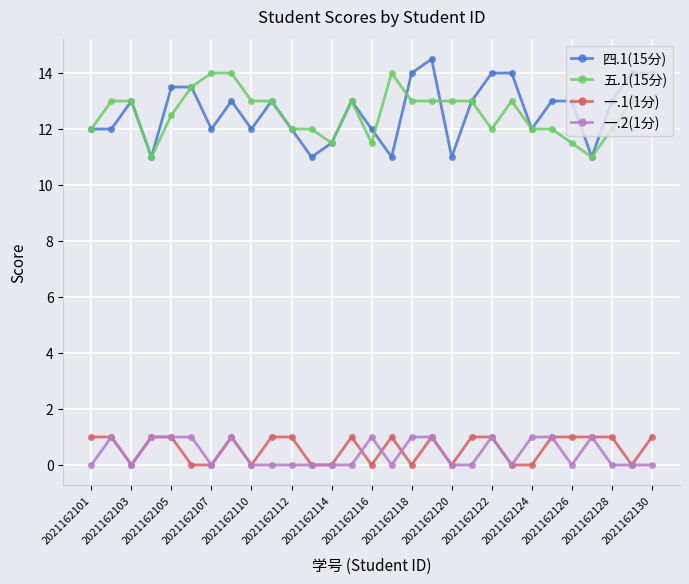

True or false: 四.1(15分) has more than 1 points higher than both neighbors.

True